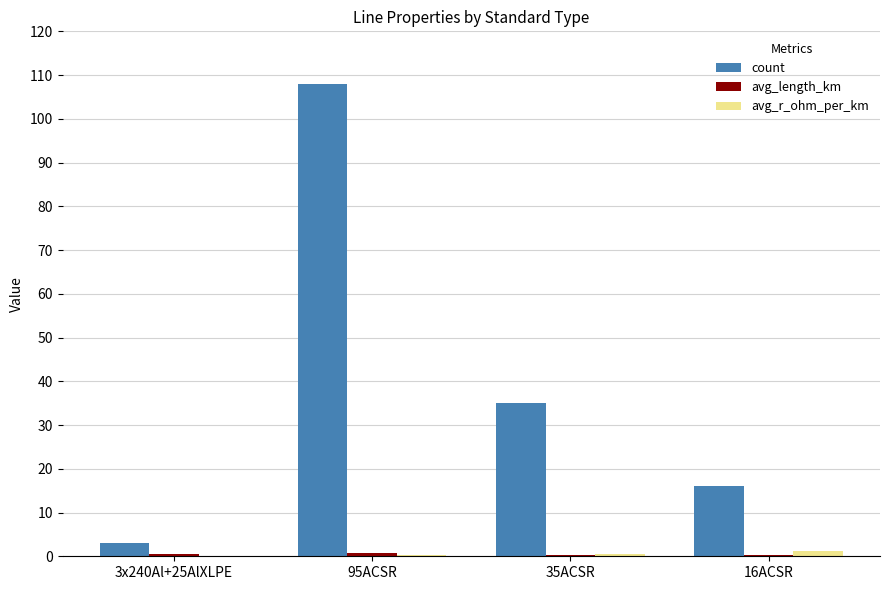

What is the sum of all count values?

162.0